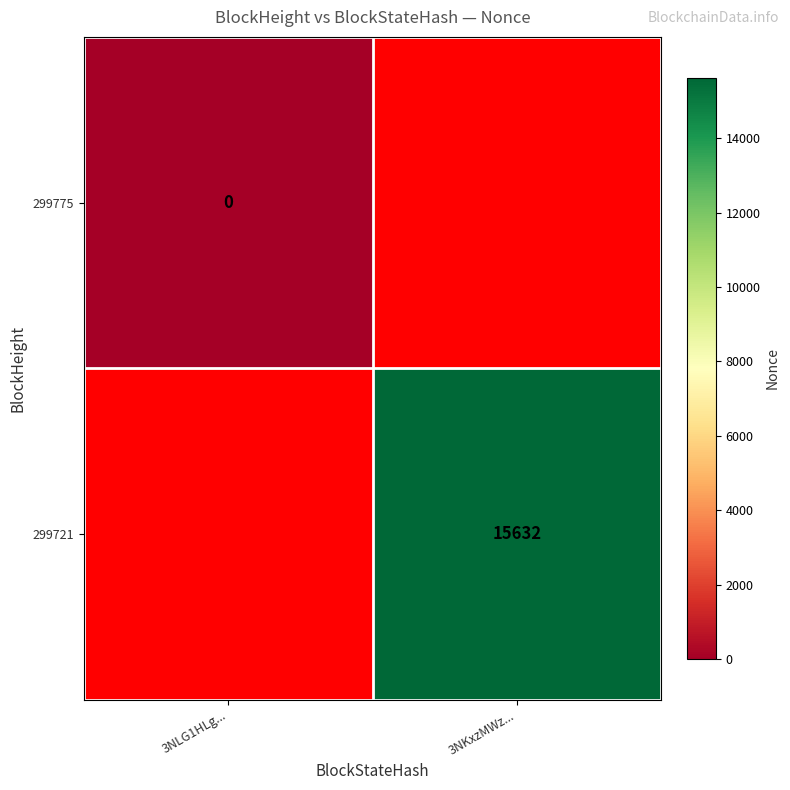

Is it true that 299721 equals 15632 at 3NKxzMWz...?

True